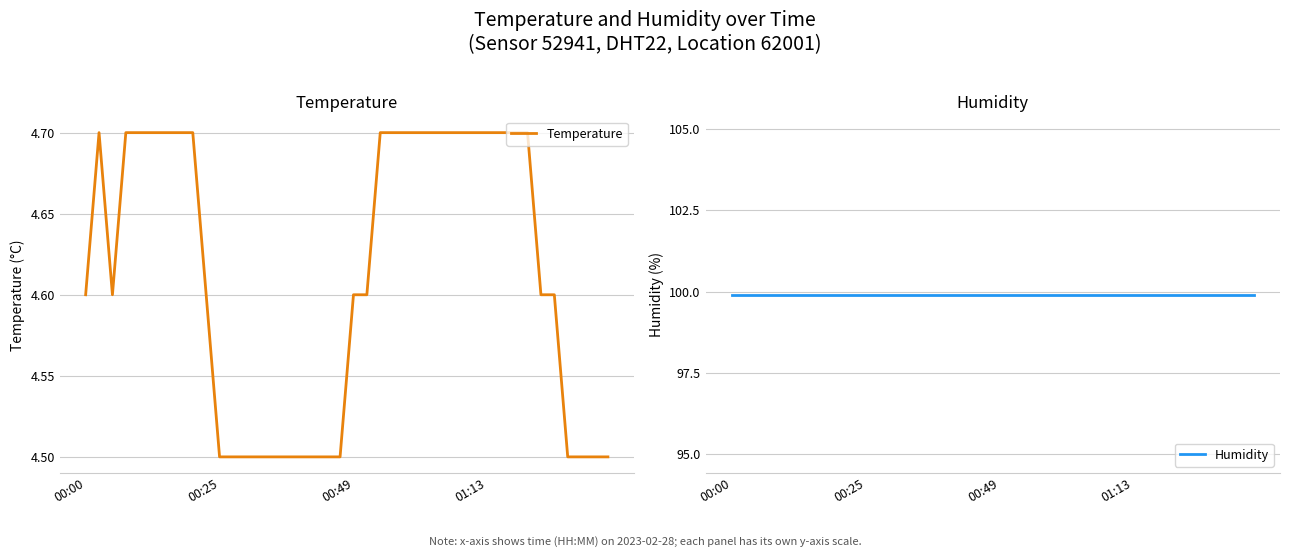

At 38, list the series in order from largest to smallest.

Humidity, Temperature